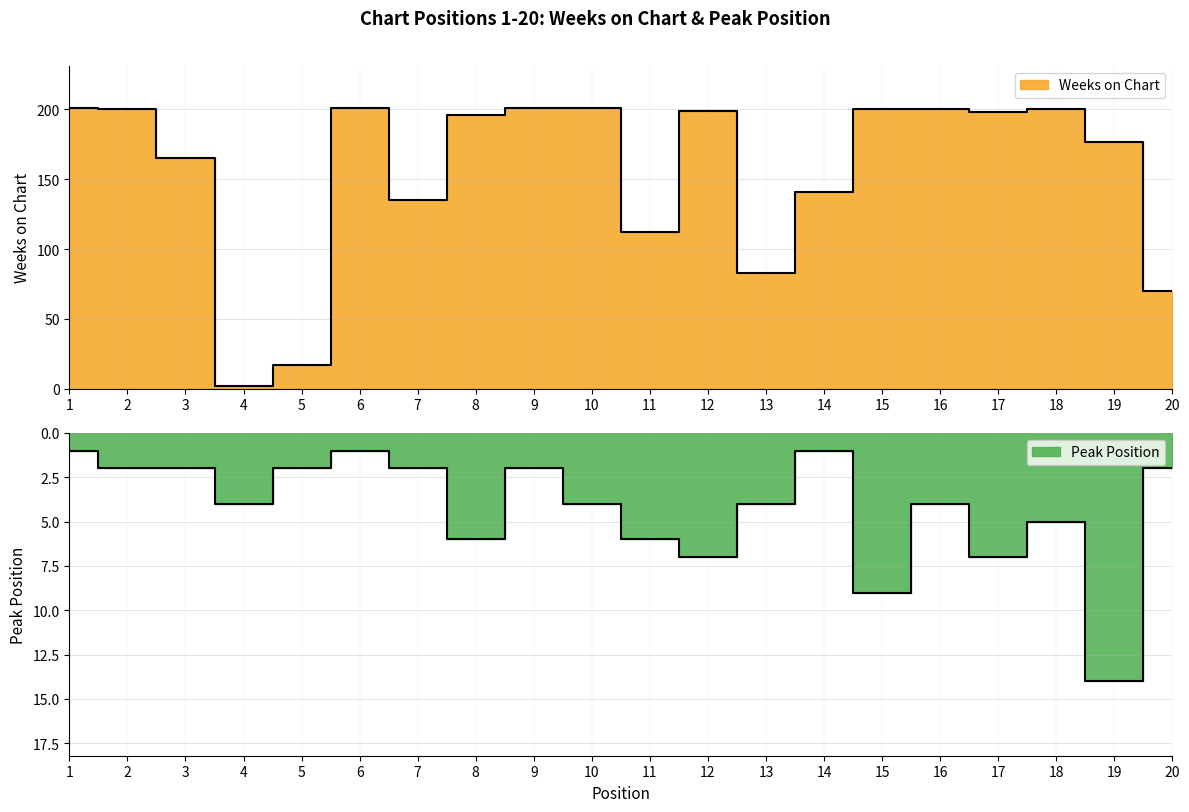

Reading left to right, transcribe all the data shown in this chart.

Weeks on Chart: 1=201	2=200	3=165	4=2	5=17	6=201	7=135	8=196	9=201	10=201	11=112	12=199	13=83	14=141	15=200	16=200	17=198	18=200	19=177	20=70
Peak Position: 1=1	2=2	3=2	4=4	5=2	6=1	7=2	8=6	9=2	10=4	11=6	12=7	13=4	14=1	15=9	16=4	17=7	18=5	19=14	20=2